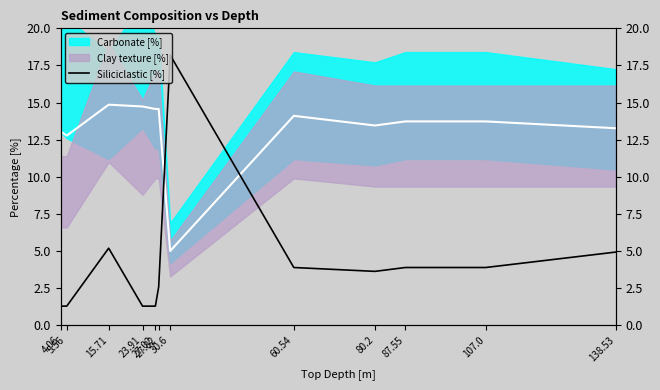

What is the label of the 10th point from the right?

15.71